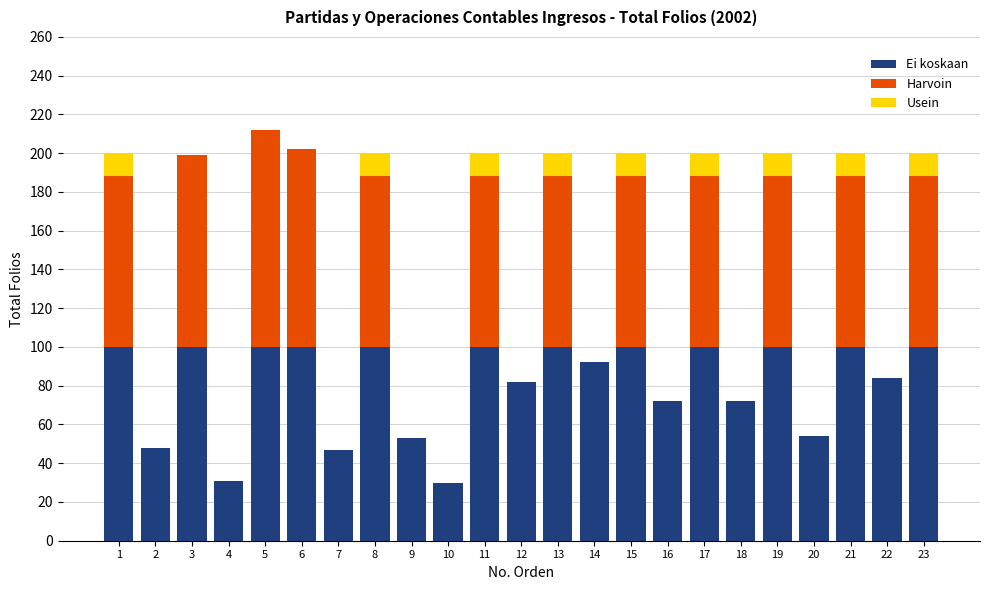

True or false: Ei koskaan has a value of 14 at 9.

False